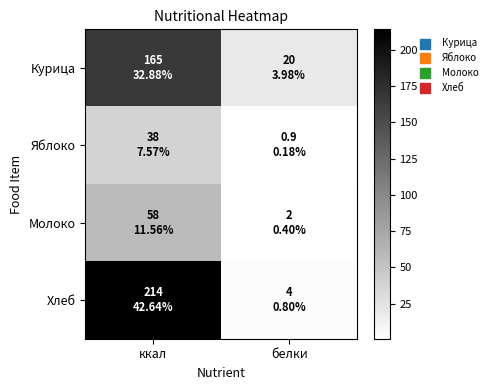

How many distinct data groups are displayed?

4